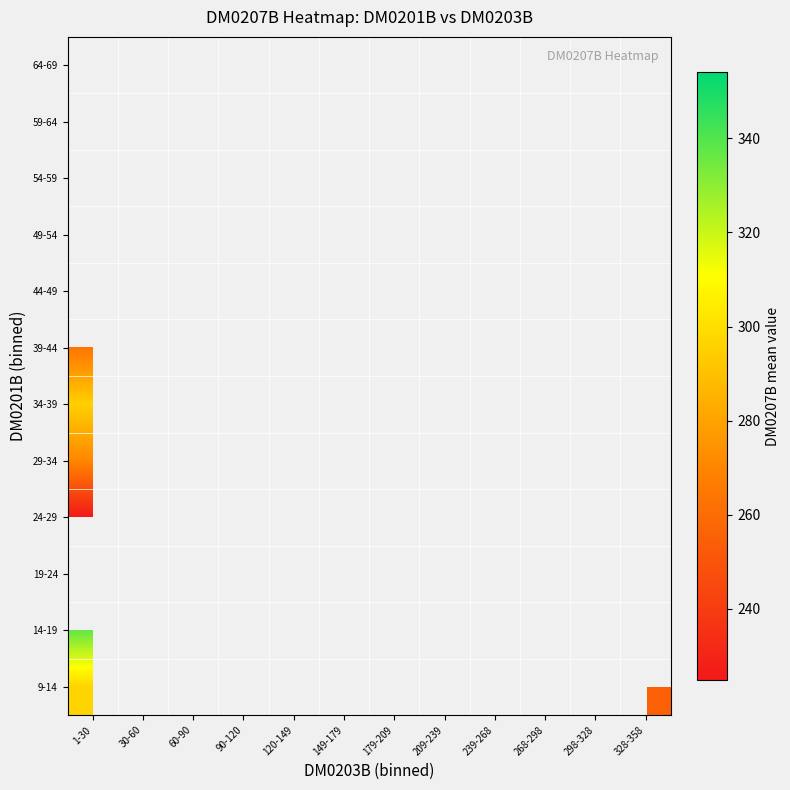

List the labels in order of 29-34 value, smallest first.

30-60, 60-90, 90-120, 120-149, 149-179, 179-209, 209-239, 239-268, 268-298, 298-328, 328-358, 1-30